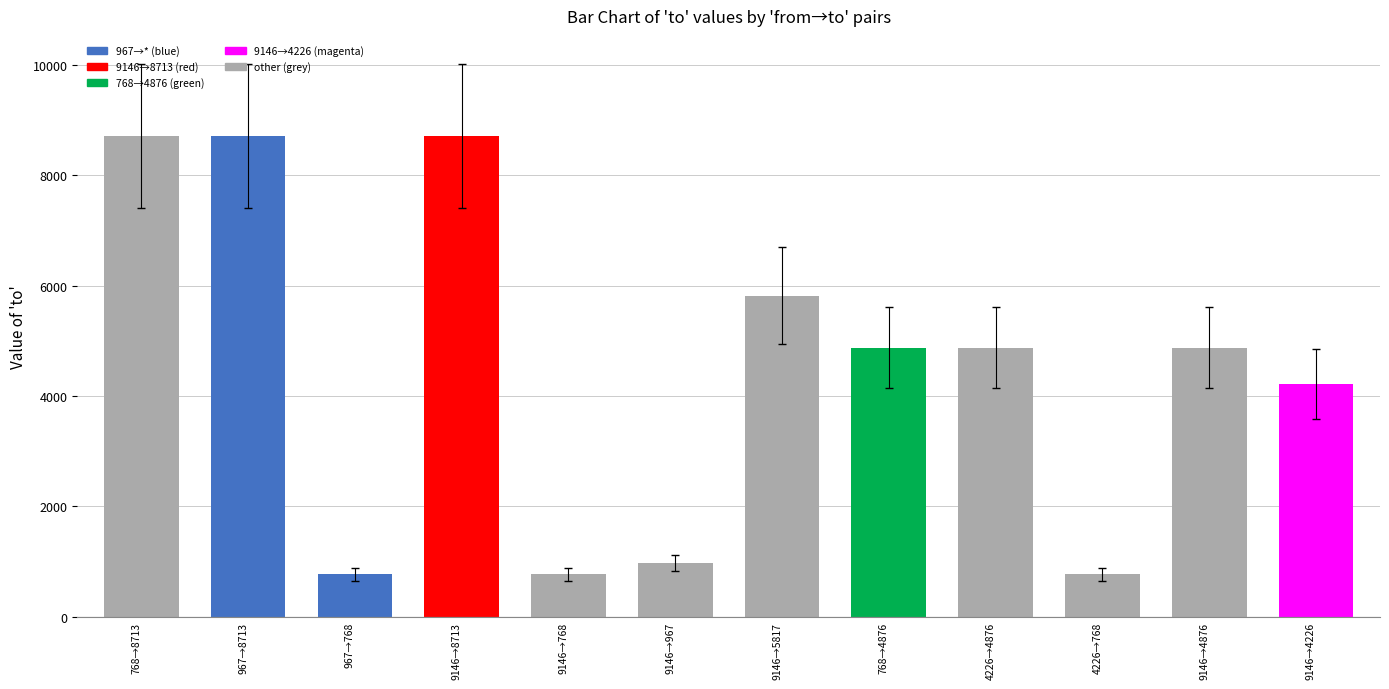

Is it true that the value at 9146→8713 is 8713?

True